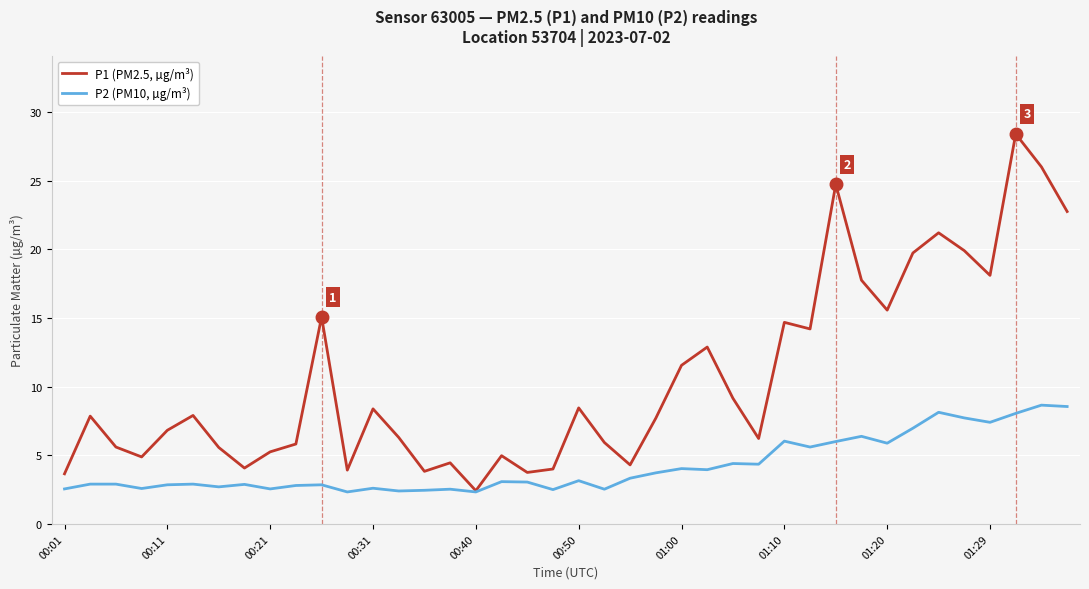

How many lines are shown in the chart?

2